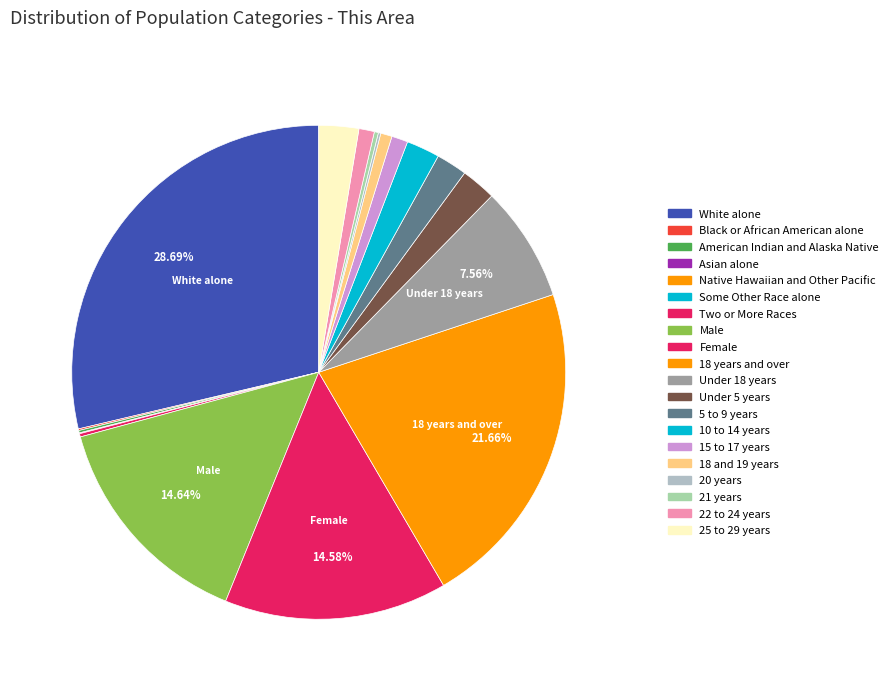

How many segments does this pie chart have?

20